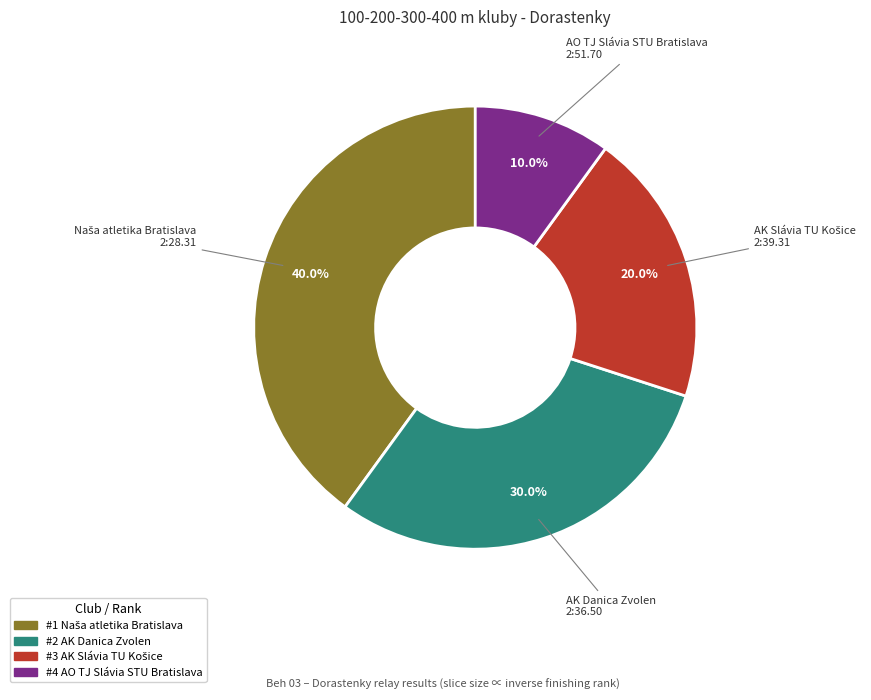

Is there any slice that represents more than half of the pie?

No